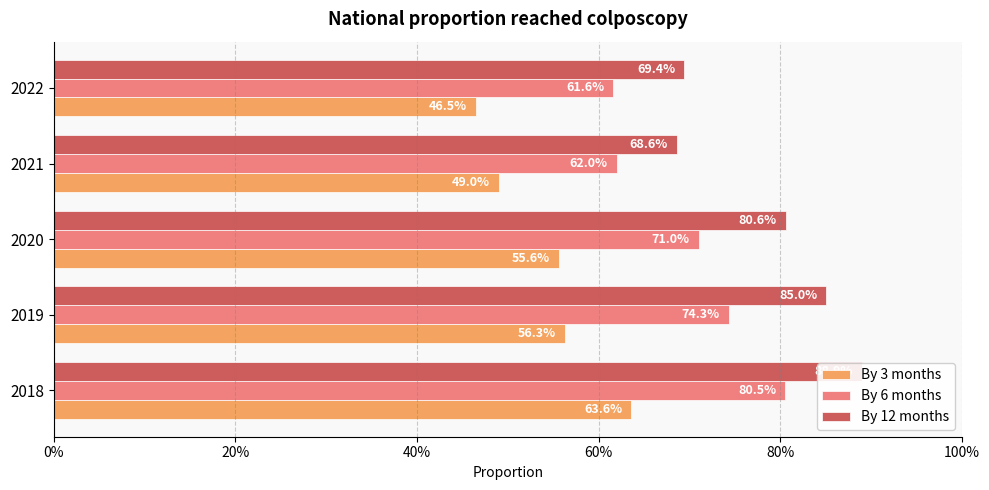

Rank the categories by By 12 months value from lowest to highest.

60%, 80%, 40%, 20%, 0%